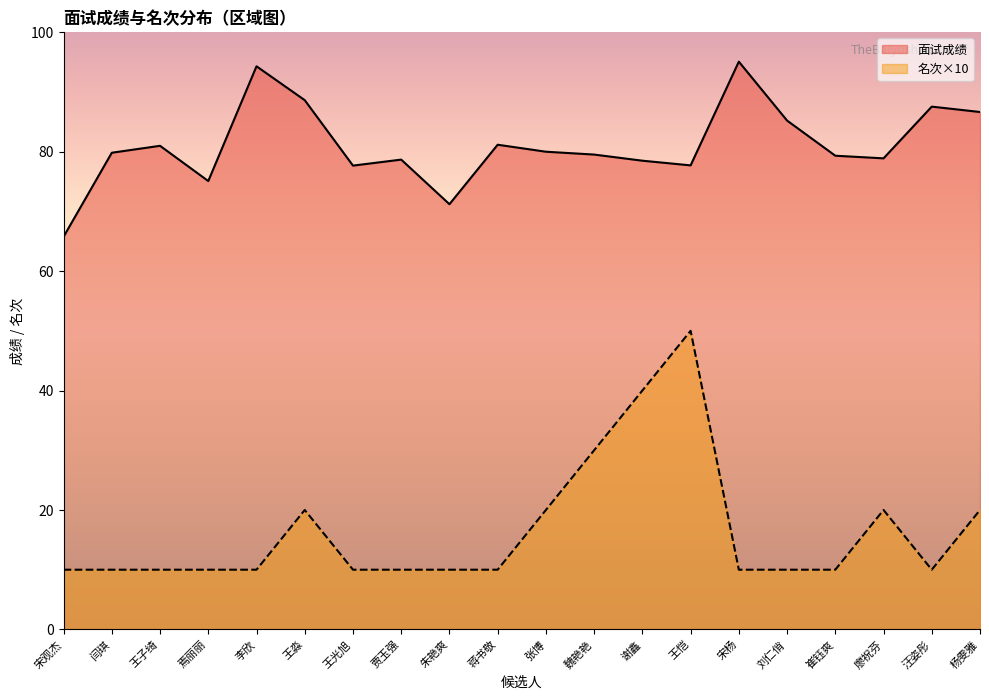

What is the total value across all series at 崔钰爽?

89.3